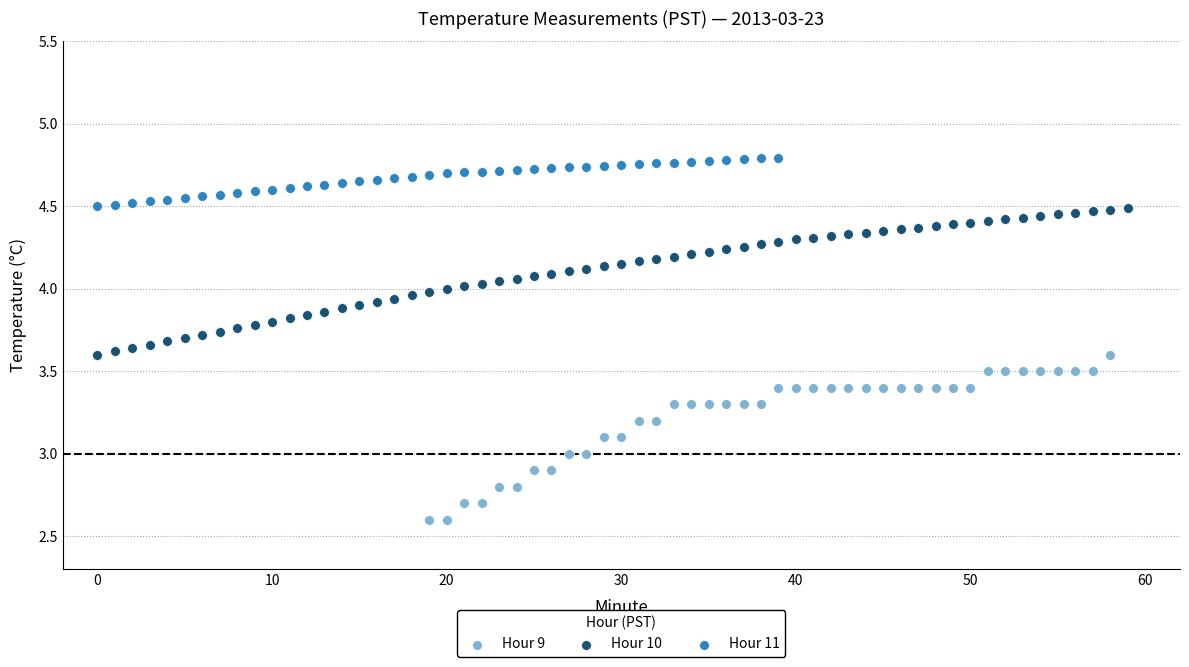

Which series has the widest spread of Y values?

Hour 9